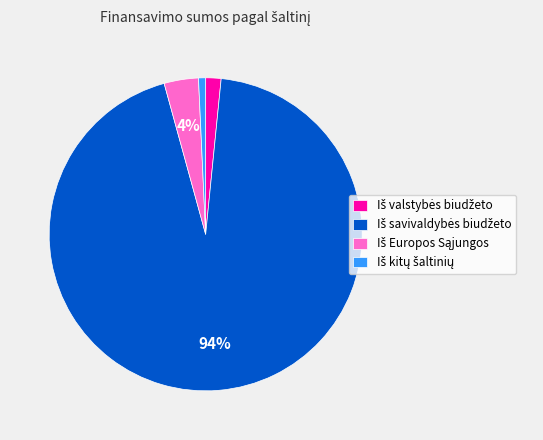

Is there any slice that represents more than half of the pie?

Yes